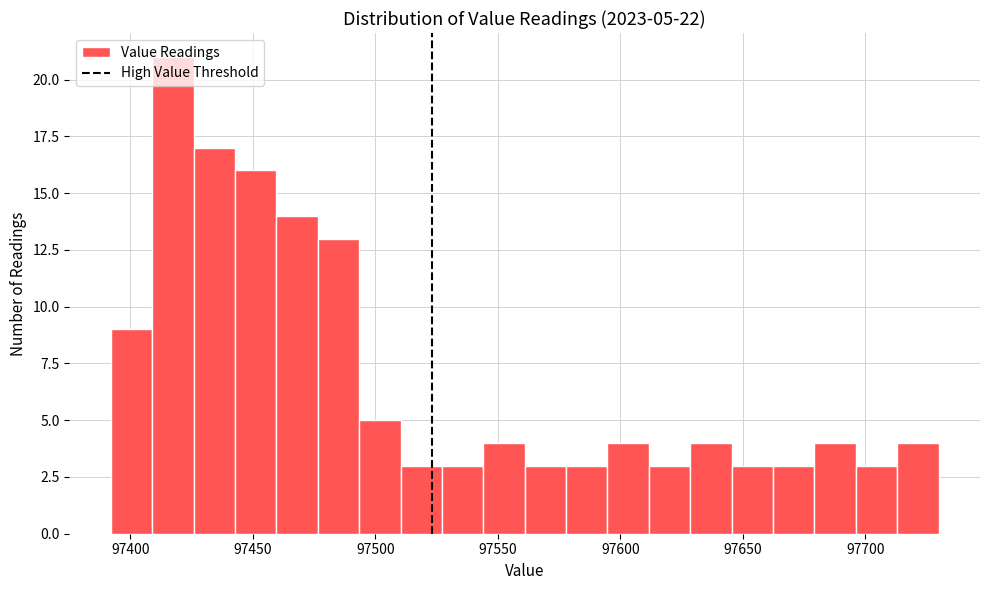

Read against the x-axis, roughly where is the centre of the tallest bar?

97415